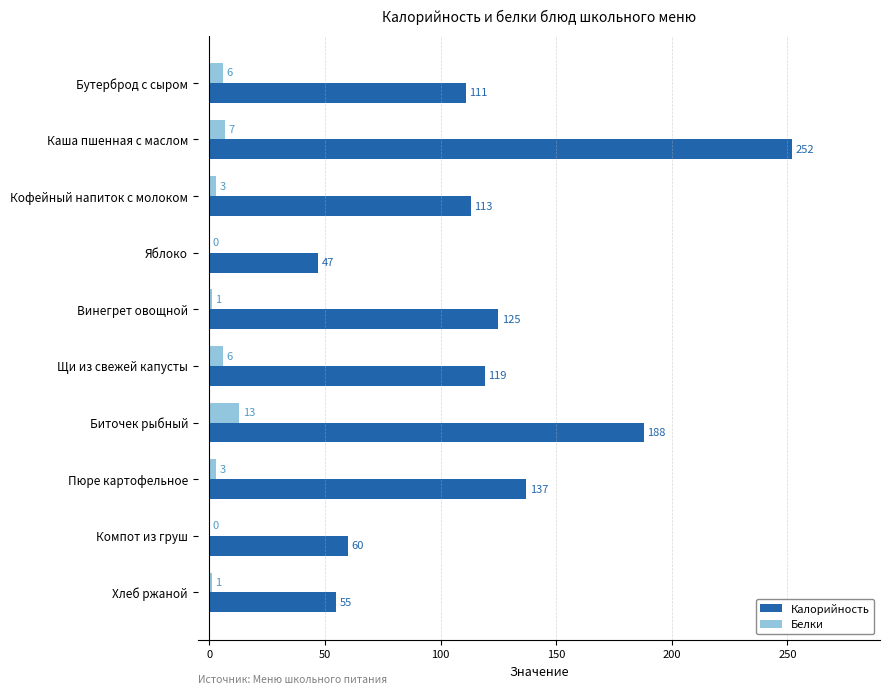

The value of Белки at Кофейный напиток с молоком is 3. True or false?

True